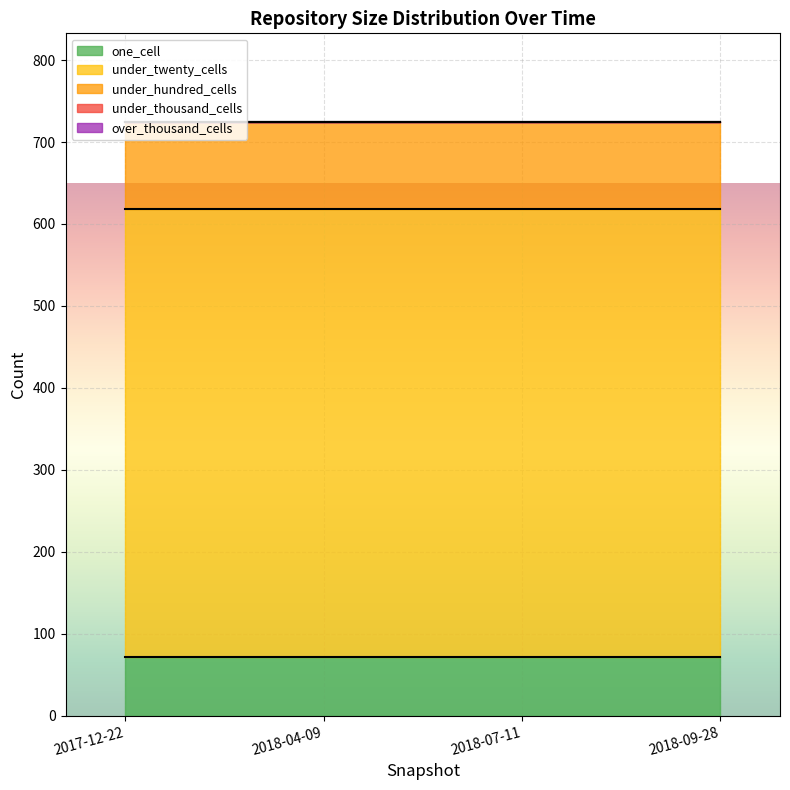

Which series has the widest spread of values?

one_cell